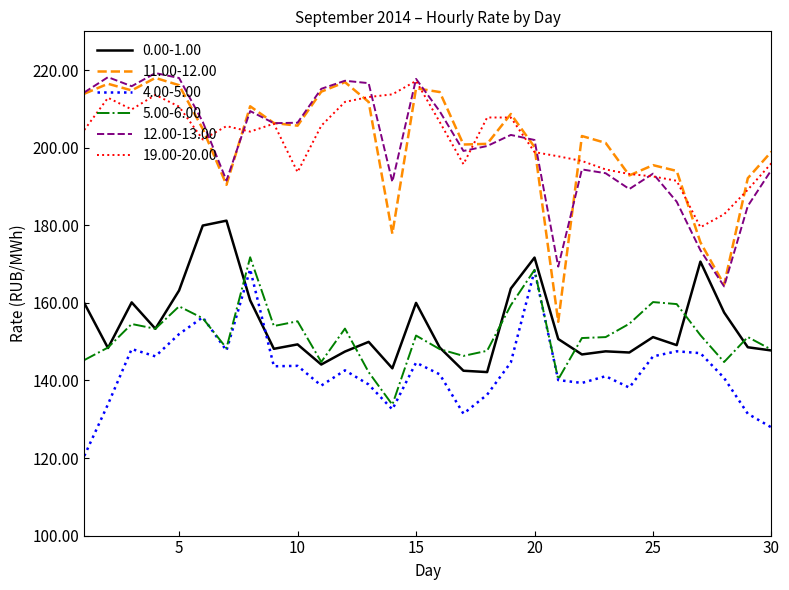

Which series has the largest range (max minus min)?

11.00-12.00